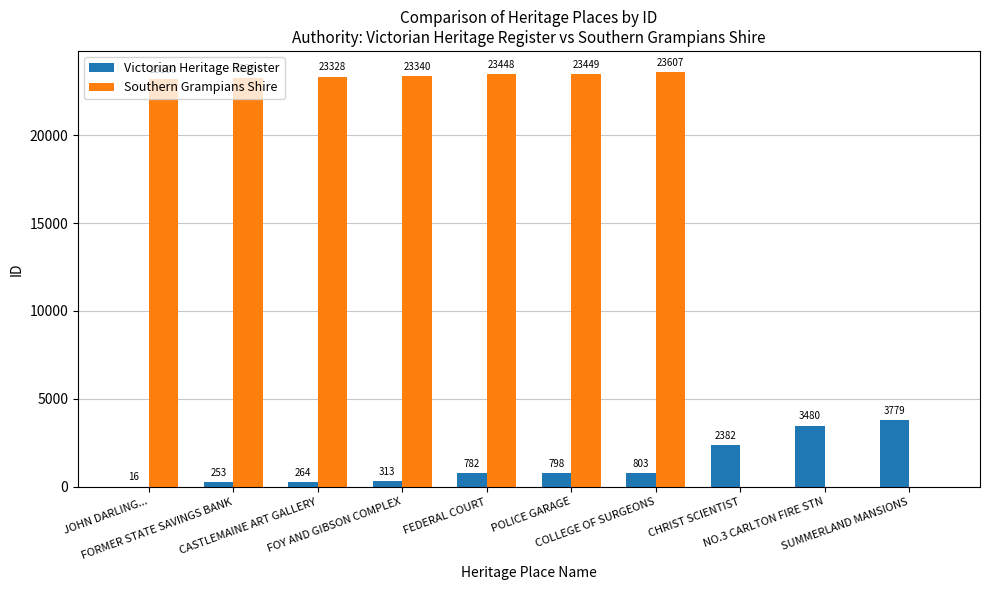

Reading left to right, extract all data points from this chart.

Victorian Heritage Register: JOHN DARLING...=16	FORMER STATE SAVINGS BANK=253	CASTLEMAINE ART GALLERY=264	FOY AND GIBSON COMPLEX=313	FEDERAL COURT=782	POLICE GARAGE=798	COLLEGE OF SURGEONS=803	CHRIST SCIENTIST=2382	NO.3 CARLTON FIRE STN=3480	SUMMERLAND MANSIONS=3779
Southern Grampians Shire: JOHN DARLING...=23180	FORMER STATE SAVINGS BANK=23234	CASTLEMAINE ART GALLERY=23328	FOY AND GIBSON COMPLEX=23340	FEDERAL COURT=23448	POLICE GARAGE=23449	COLLEGE OF SURGEONS=23607	CHRIST SCIENTIST=0	NO.3 CARLTON FIRE STN=0	SUMMERLAND MANSIONS=0